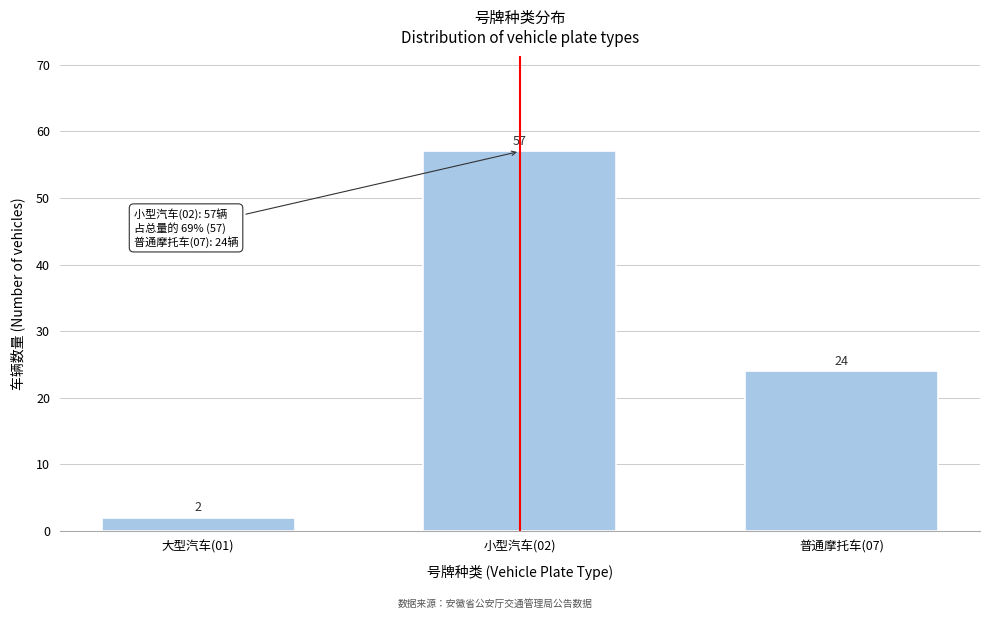

Reading left to right, transcribe all the data shown in this chart.

2	57	24